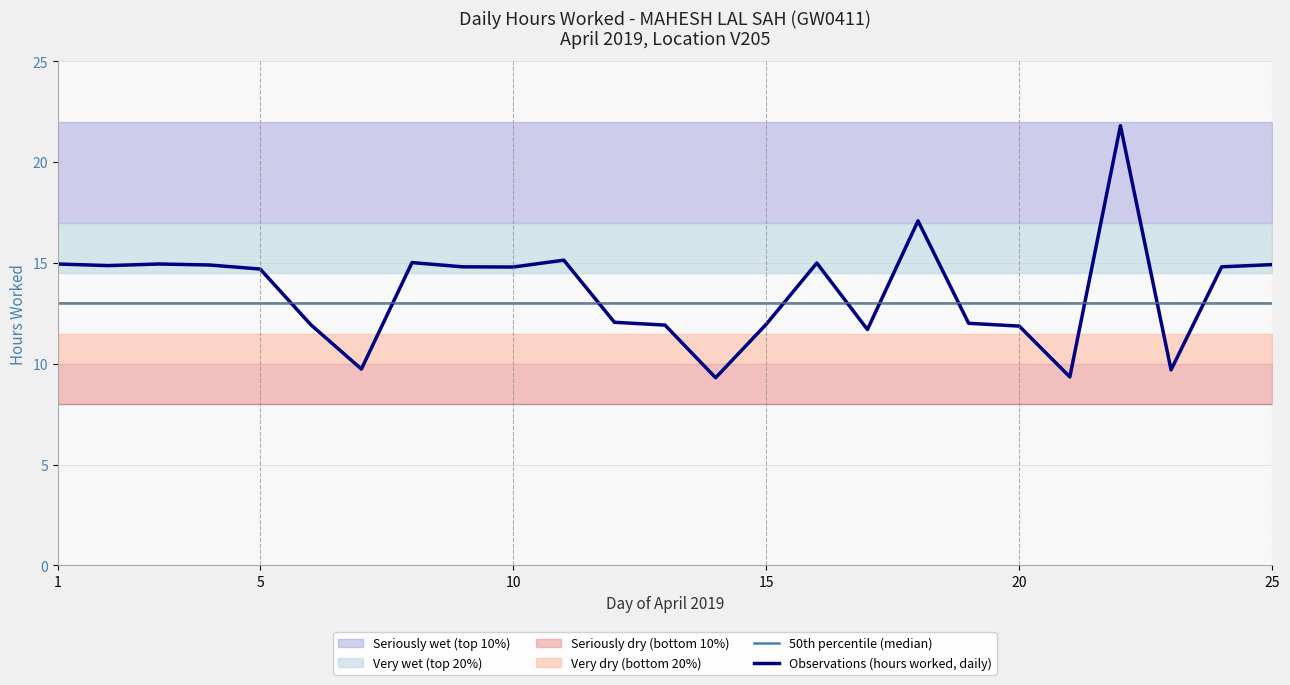

What is the minimum value for Observations (hours worked, daily)?

9.3